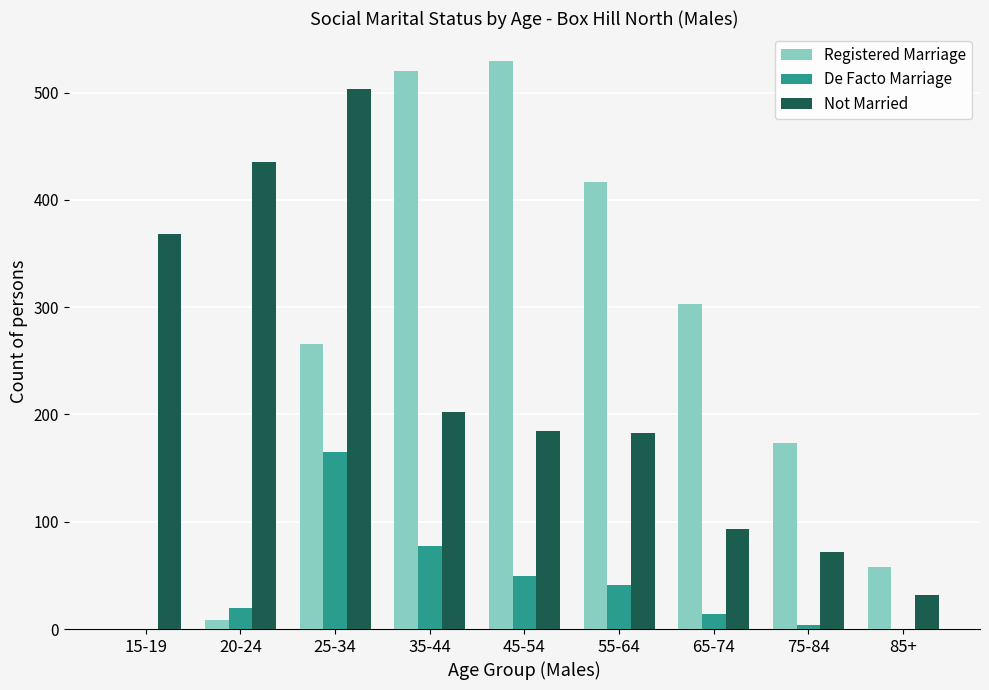

What is the sum of the De Facto Marriage values at 45-54 and 20-24?

69